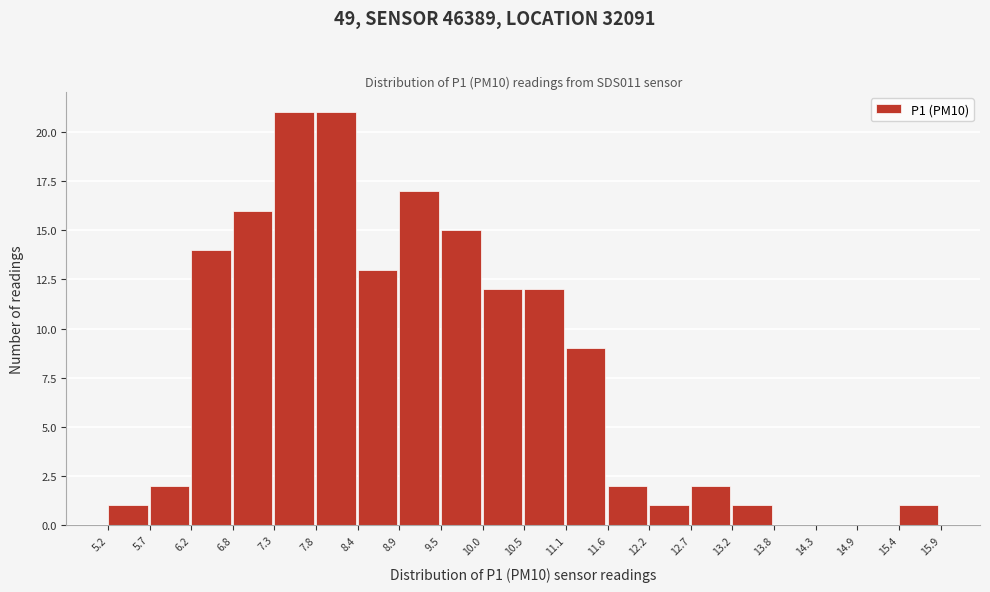

Reading left to right, list every bar in this chart as the range it spans on the x-axis followed by its height. The values are not printed on the chart, so give them approximately, as read against the axis.

5.2 to 5.7: 1
5.7 to 6.2: 2
6.2 to 6.8: 14
6.8 to 7.3: 16
7.3 to 7.8: 21
7.8 to 8.4: 21
8.4 to 8.9: 13
8.9 to 9.5: 17
9.5 to 10.0: 15
10.0 to 10.5: 12
10.5 to 11.1: 12
11.1 to 11.6: 9
11.6 to 12.2: 2
12.2 to 12.7: 1
12.7 to 13.2: 2
13.2 to 13.8: 1
13.8 to 14.3: 0
14.3 to 14.9: 0
14.9 to 15.4: 0
15.4 to 15.9: 1